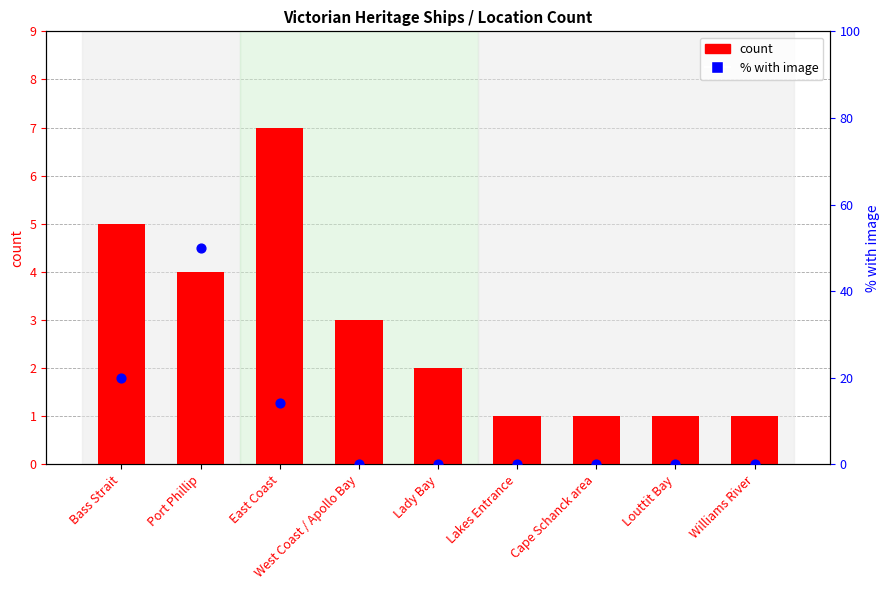

What is the total value across all series at Cape Schanck area?

1.0